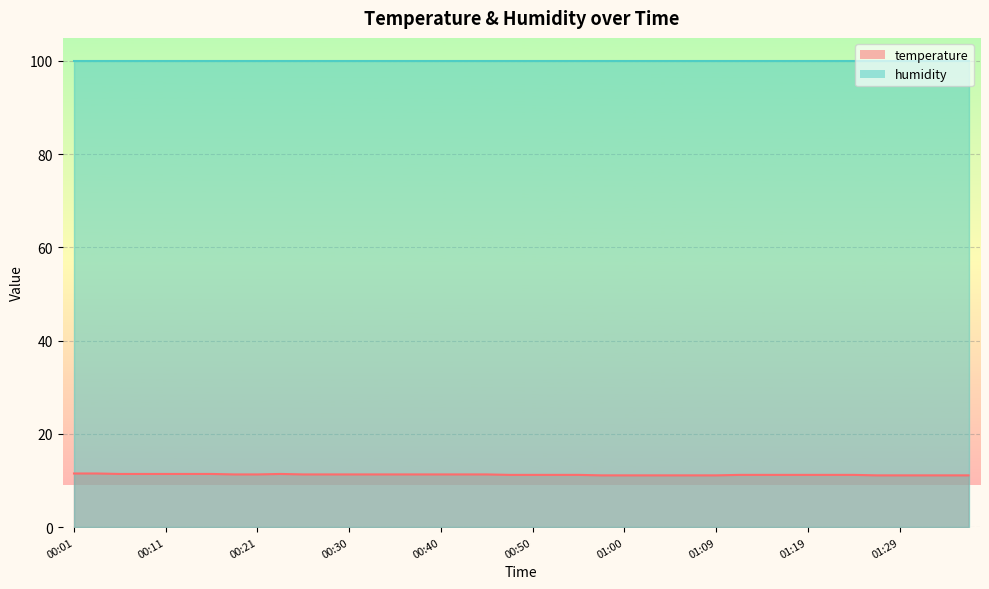

Rank the categories by value from lowest to highest.

00:57, 01:00, 01:02, 01:05, 01:07, 01:09, 01:27, 01:29, 01:31, 01:34, 01:36, 00:47, 00:50, 00:52, 00:55, 01:12, 01:14, 01:17, 01:19, 01:22, 01:24, 00:18, 00:21, 00:26, 00:28, 00:30, 00:33, 00:35, 00:38, 00:40, 00:43, 00:45, 00:06, 00:09, 00:11, 00:13, 00:16, 00:23, 00:01, 00:04